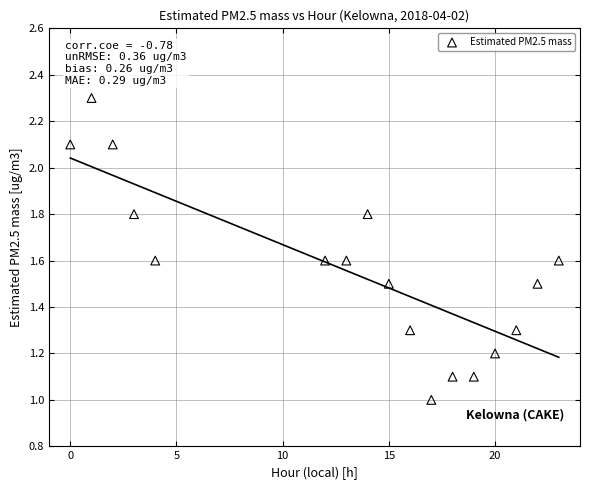

What is the range of X values (max minus min)?

23.0